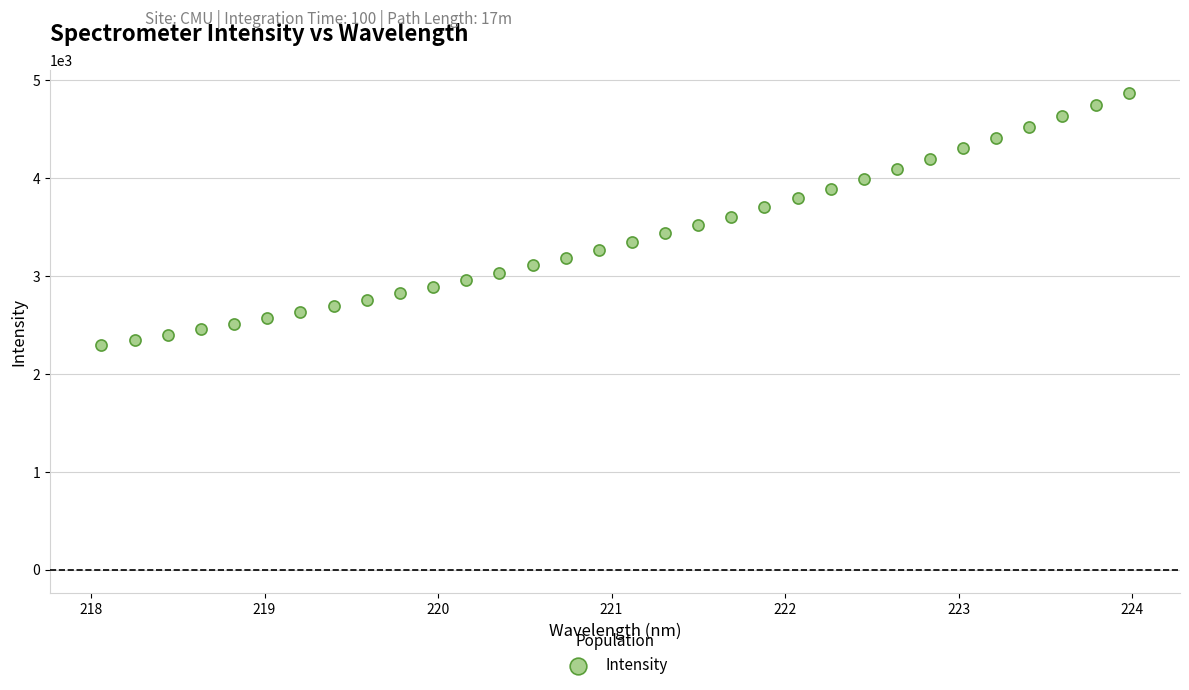

What is the range of X values (max minus min)?

5.9